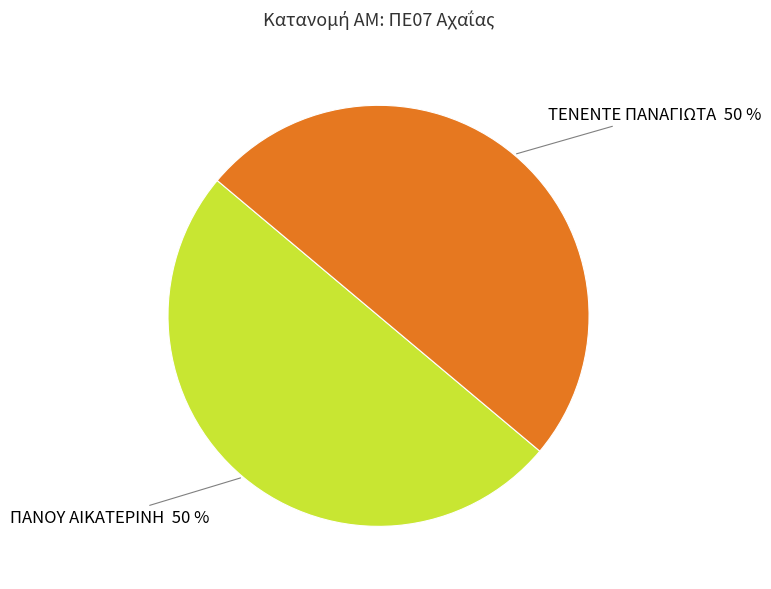

Count the number of slices in the pie.

2